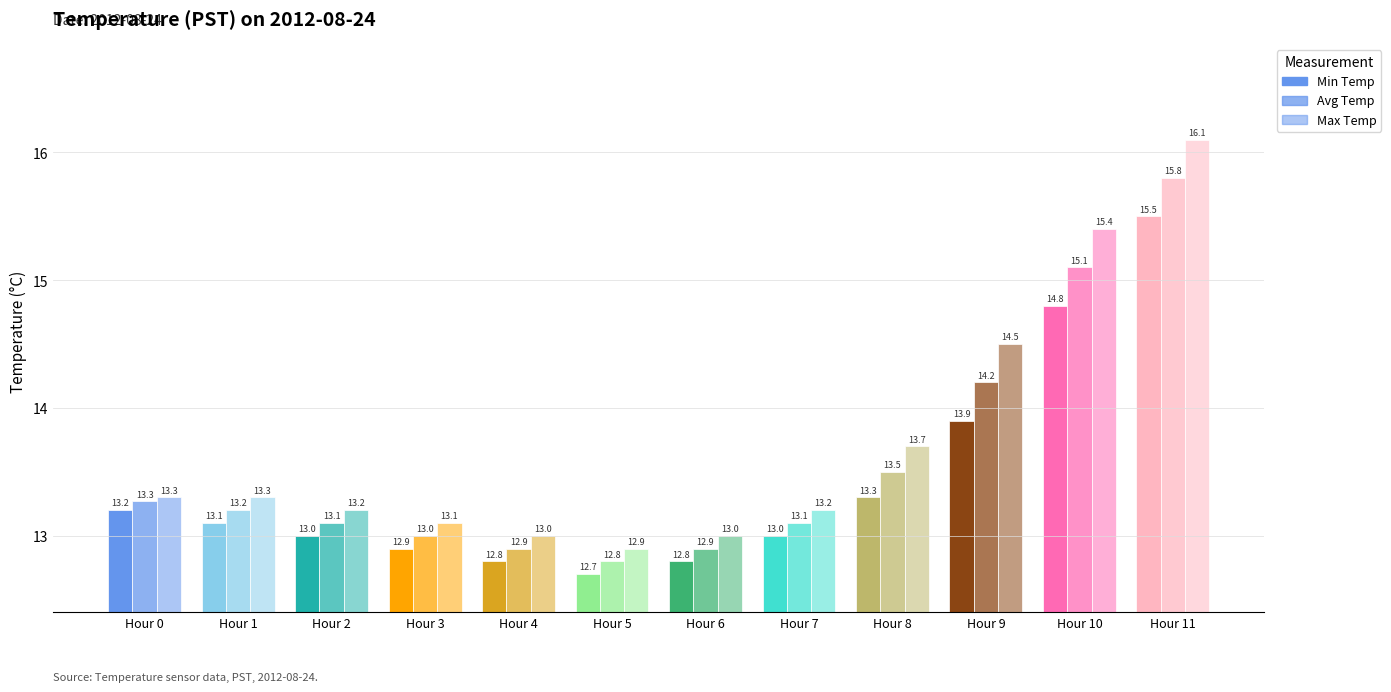

How many bars are there in each group?

3